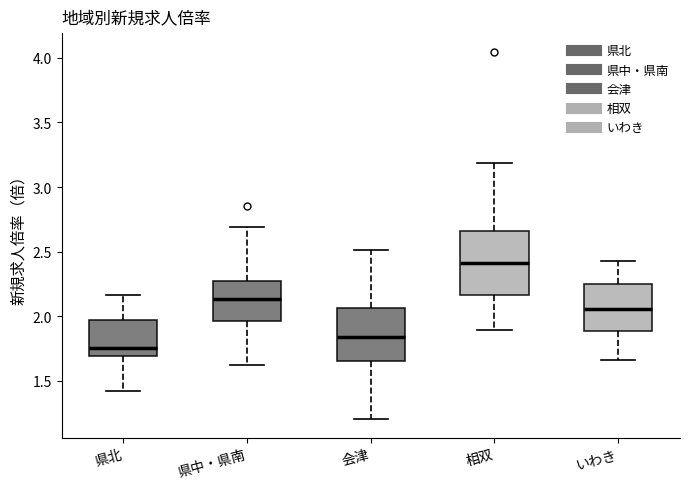

Comparing the boxes themselves (not the whiskers), which one is the tallest?

相双